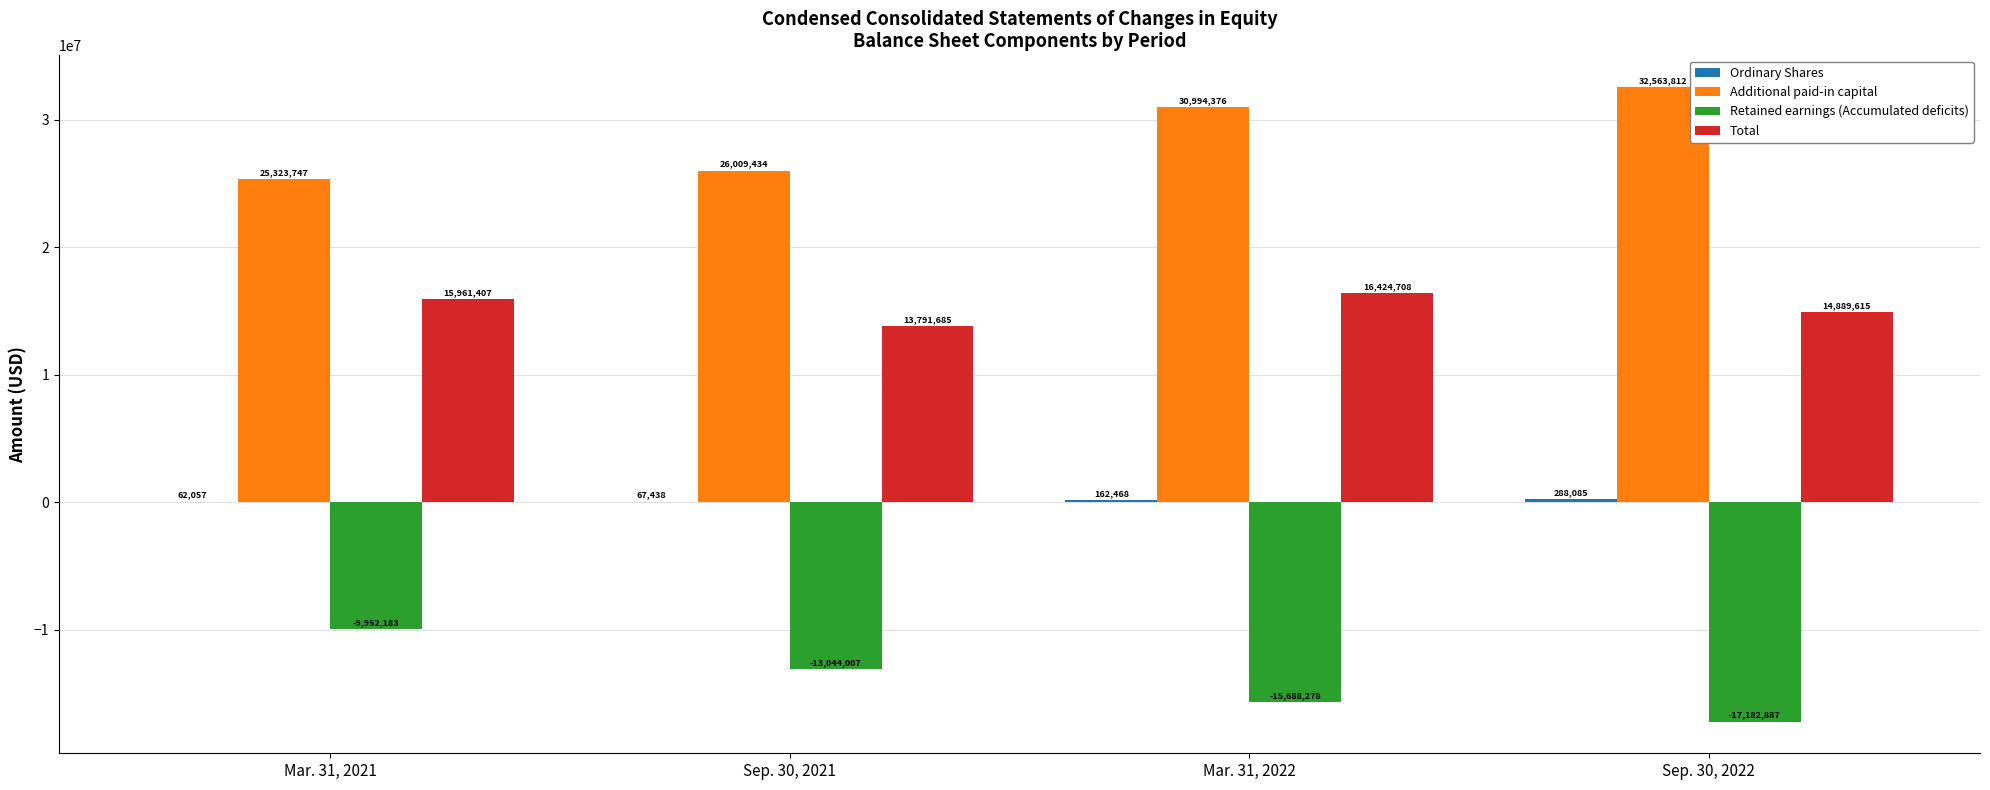

Between Sep. 30, 2021 and Sep. 30, 2022, which series saw the biggest shift?

Additional paid-in capital